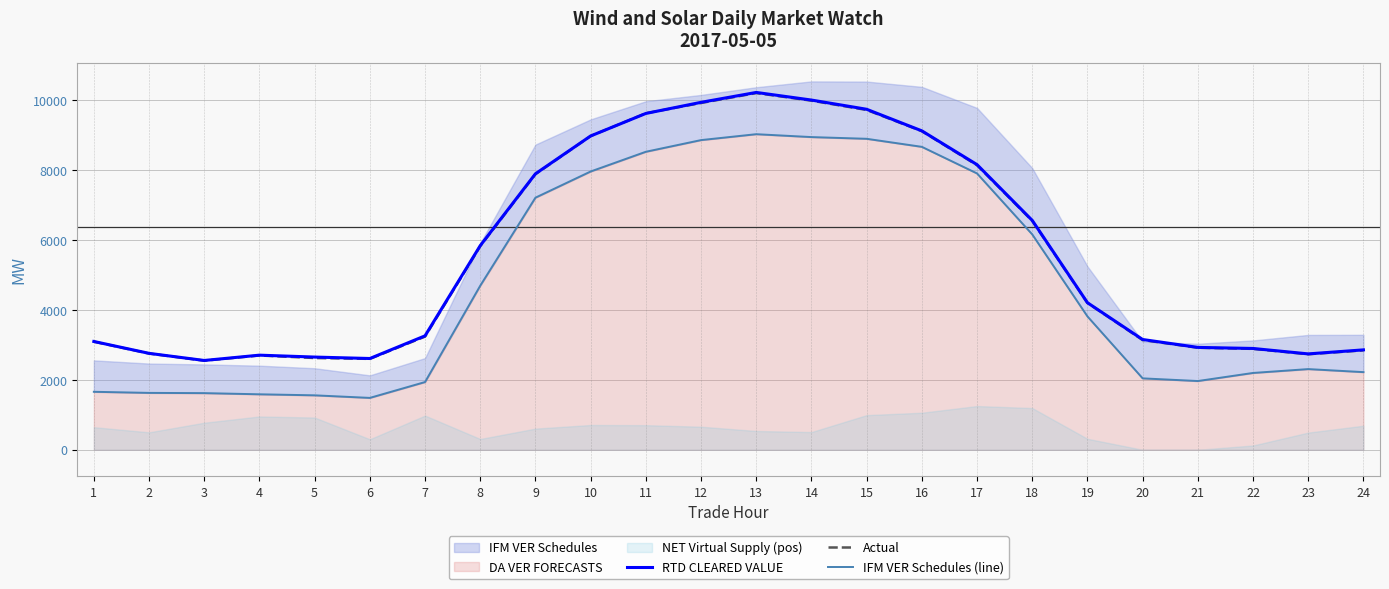

How many interior local valleys does the IFM VER Schedules (line) series have?

2